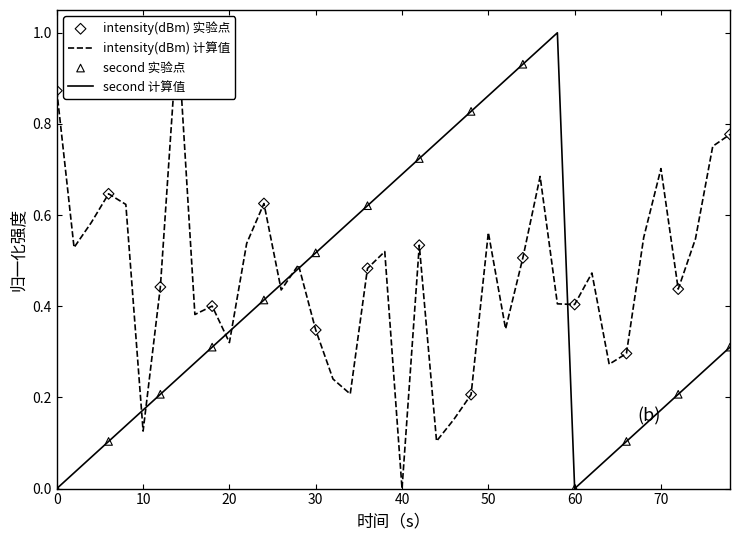

Which series has the largest total across all categories?

intensity(dBm)